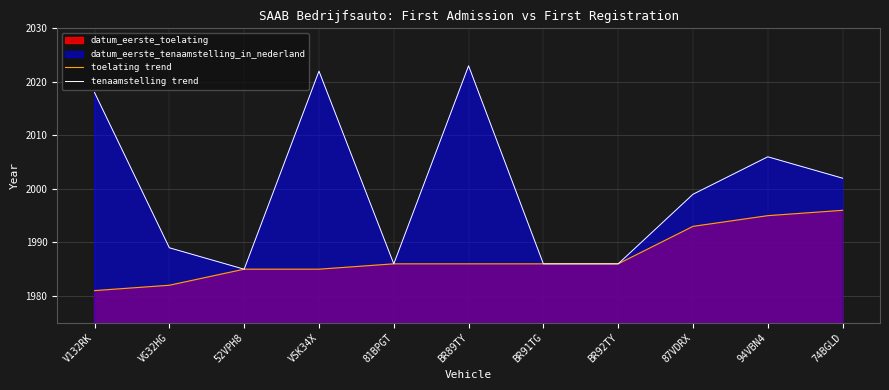

What is the difference between the second highest and minimum values in the toelating trend series?

14